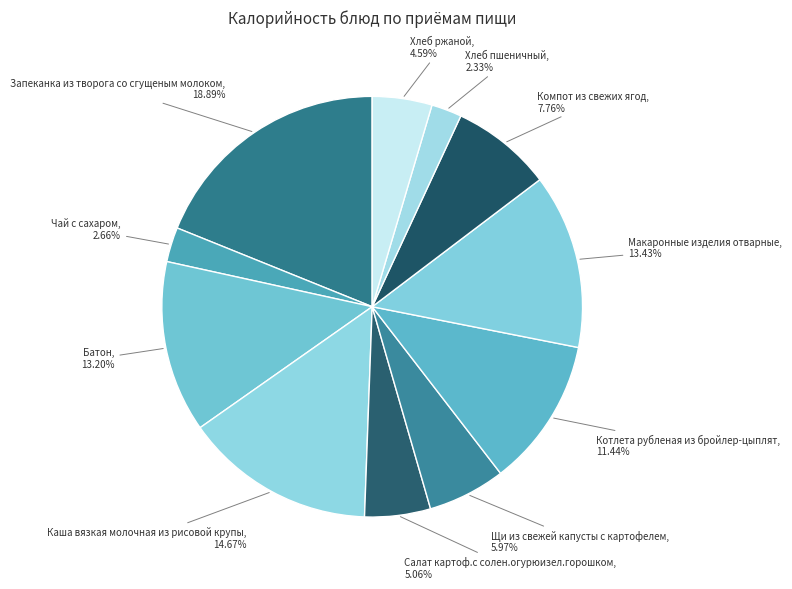

Combined, do Щи из свежей капусты с картофелем and Котлета рубленая из бройлер-цыплят account for over 50%?

No